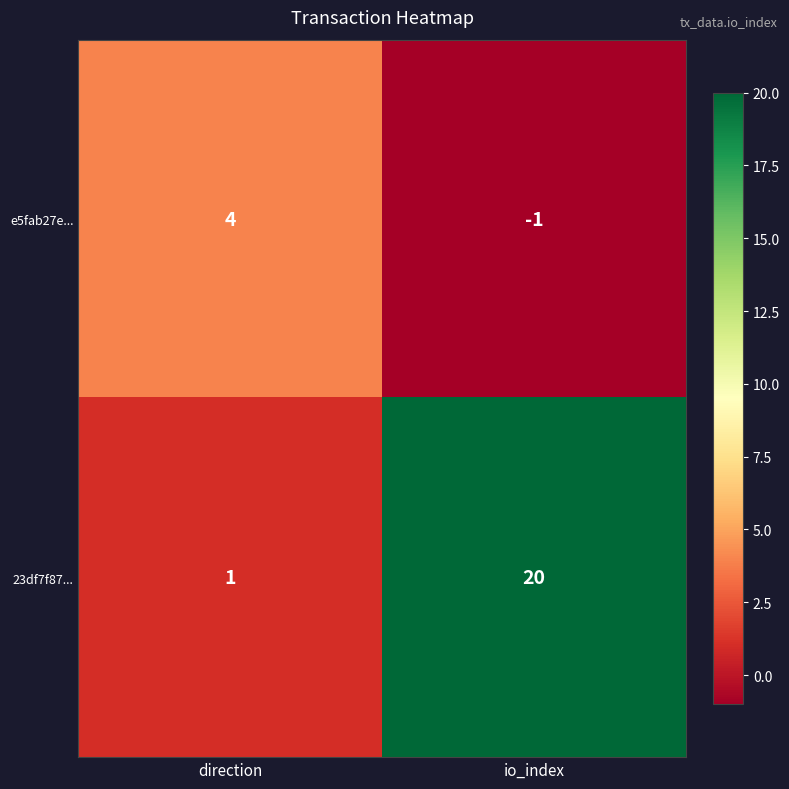

What is the difference between the maximum and minimum values in the e5fab27e... series?

5